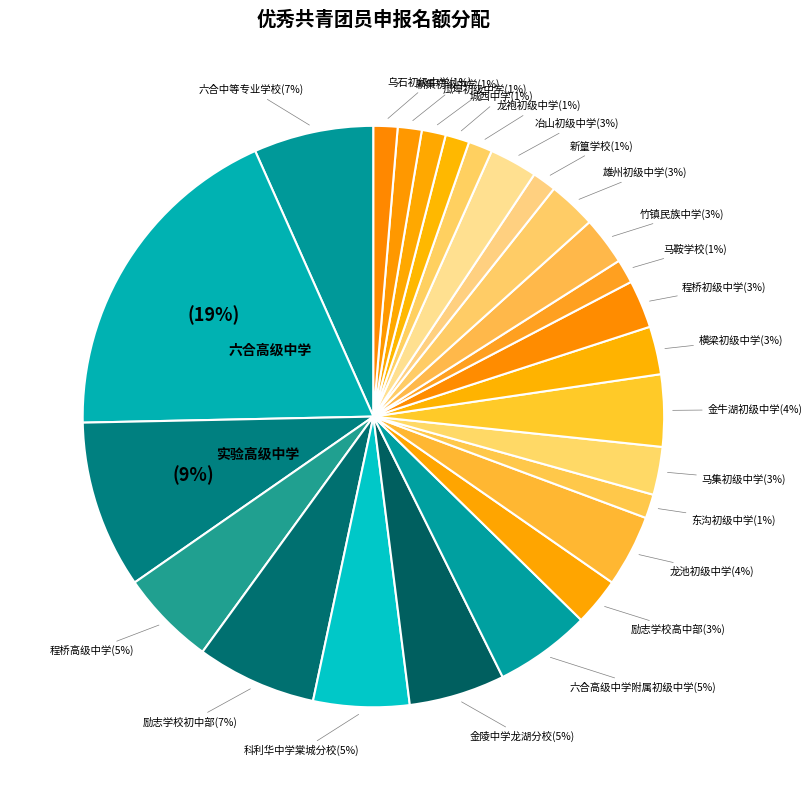

What is the largest slice in the pie chart?

六合高级中学